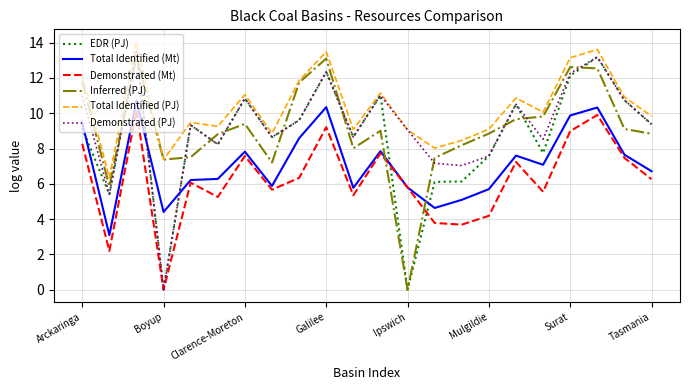

What is the lowest value of the Total Identified (PJ) series?

6.3